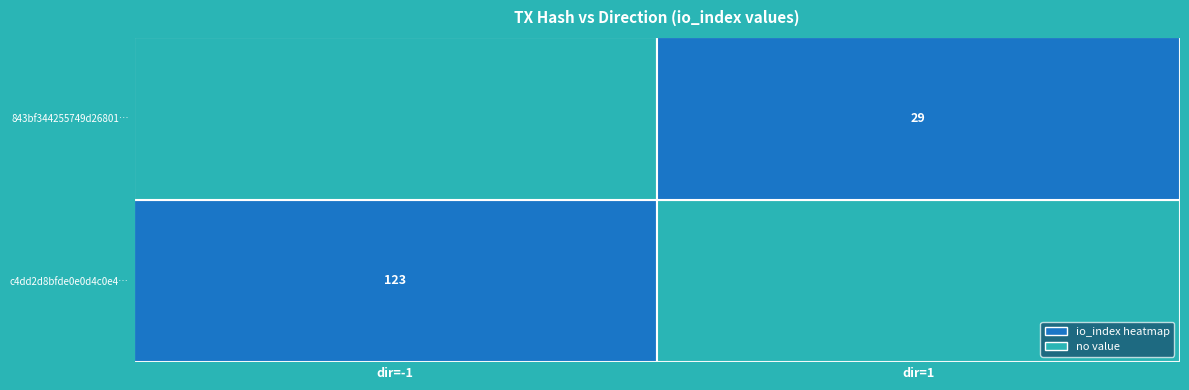

True or false: c4dd2d8bfde0e0d4c0e4… has a value of 45 at dir=-1.

False